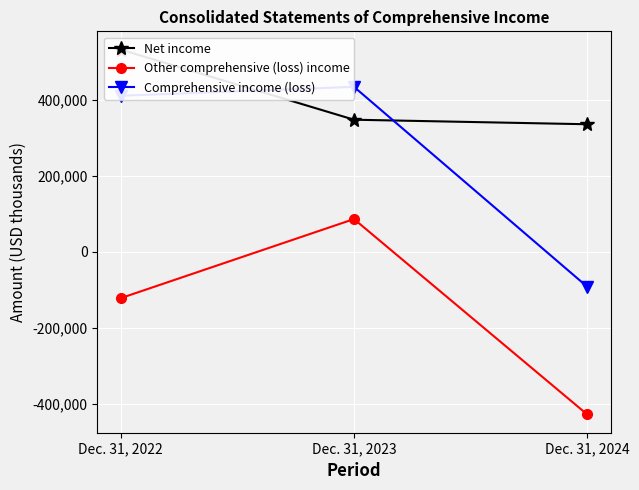

Count the number of data series in this chart.

3